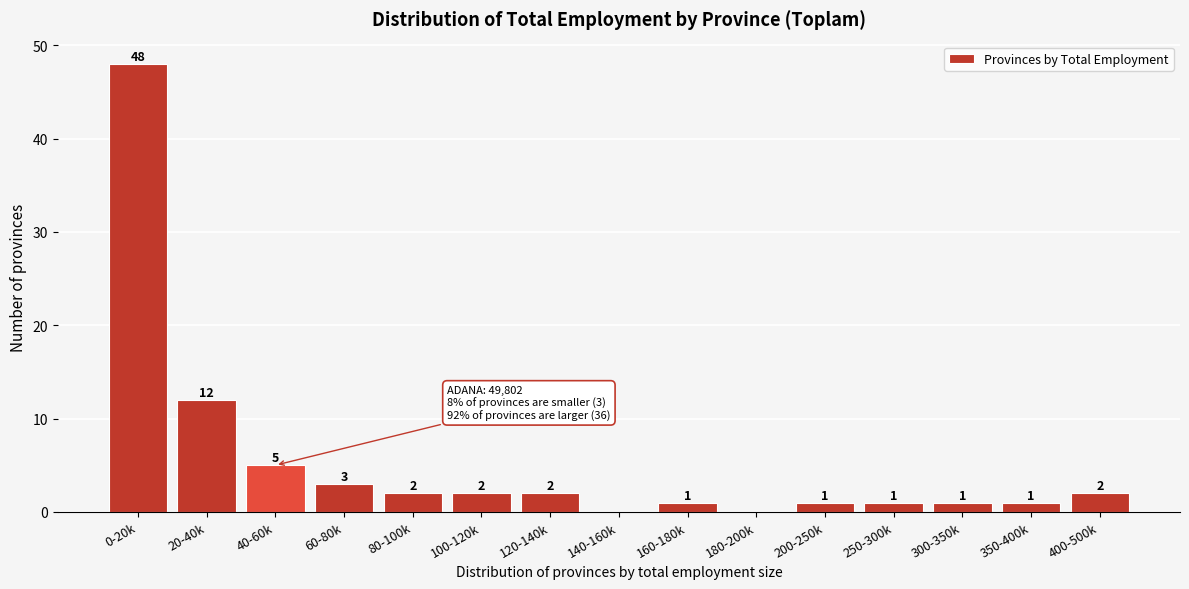

Reading right to left, extract all data points from this chart.

400-500k=2	350-400k=1	300-350k=1	250-300k=1	200-250k=1	180-200k=0	160-180k=1	140-160k=0	120-140k=2	100-120k=2	80-100k=2	60-80k=3	40-60k=5	20-40k=12	0-20k=48